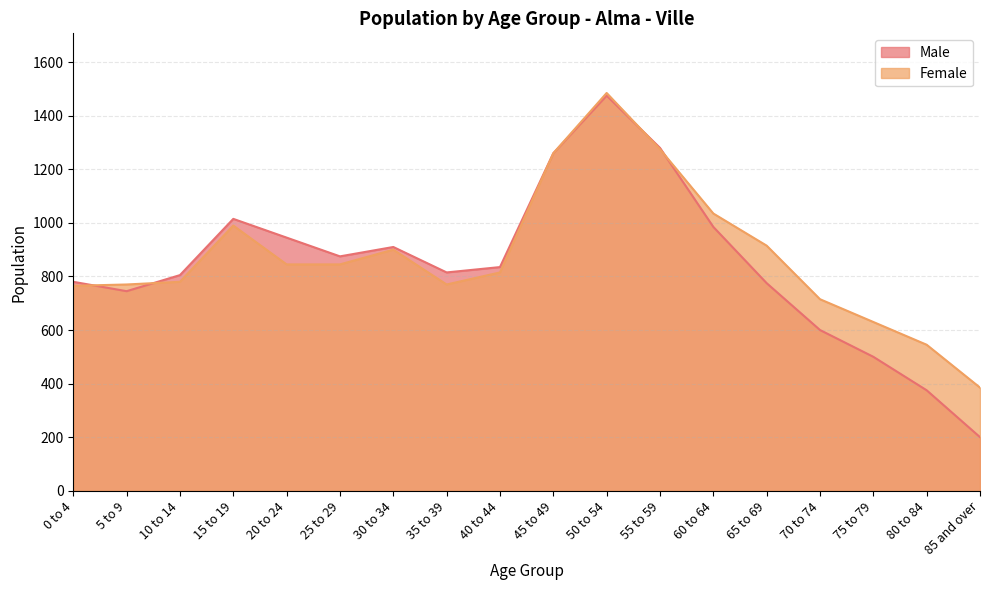

How many series are shown in this chart?

2